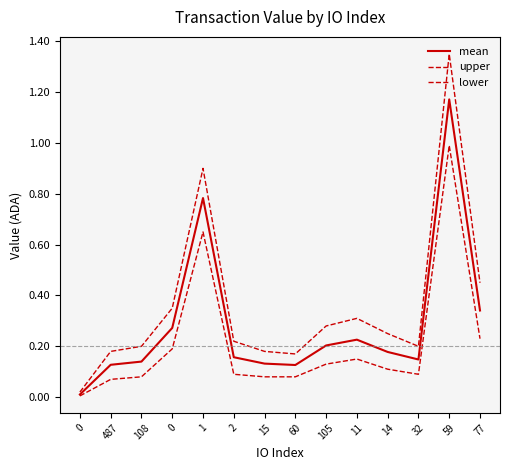

List the labels in order of mean value, largest first.

59, 1, 77, 0, 11, 105, 14, 2, 32, 108, 15, 487, 60, 0